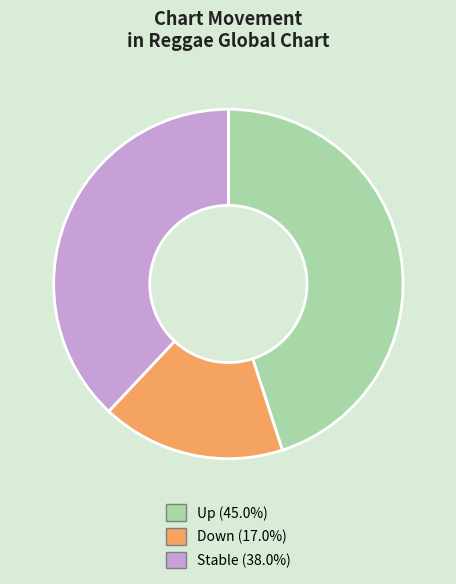

Is the sum of Down (17.0%) and Stable (38.0%) greater than half?

Yes